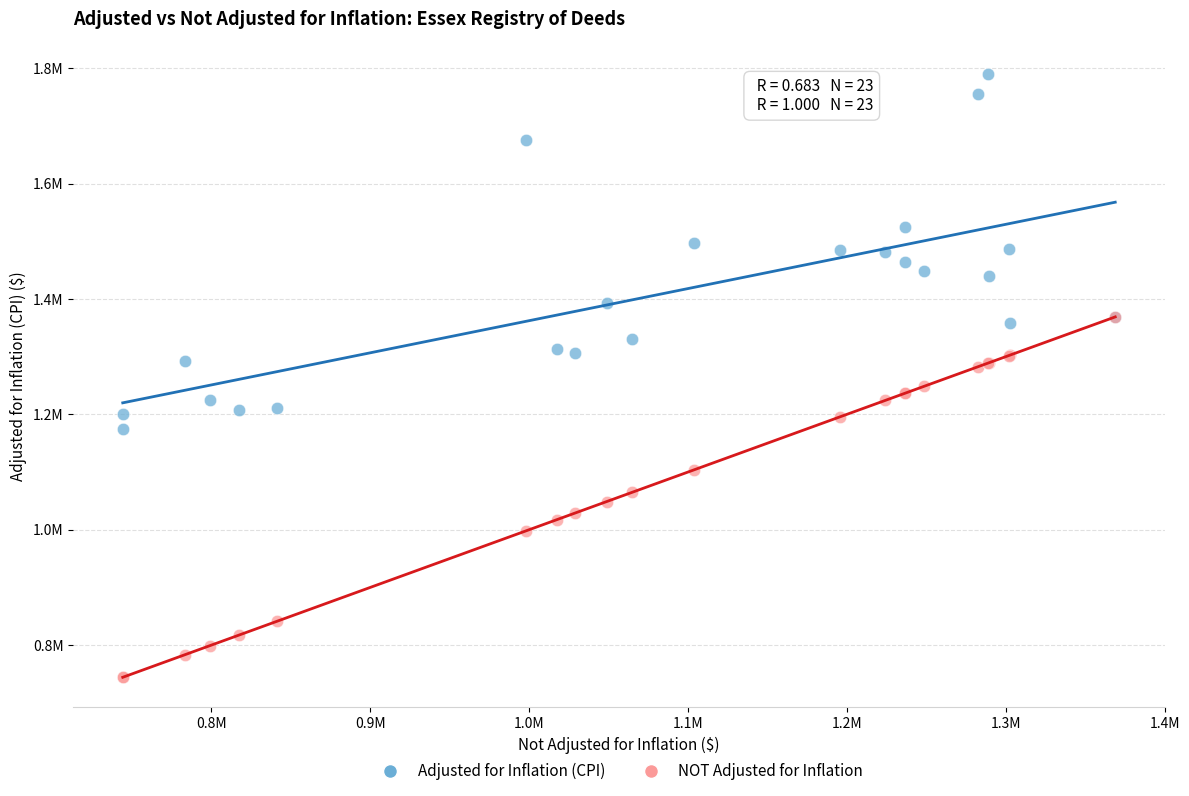

What are all the series names shown in the legend?

Adjusted for Inflation (CPI), NOT Adjusted for Inflation